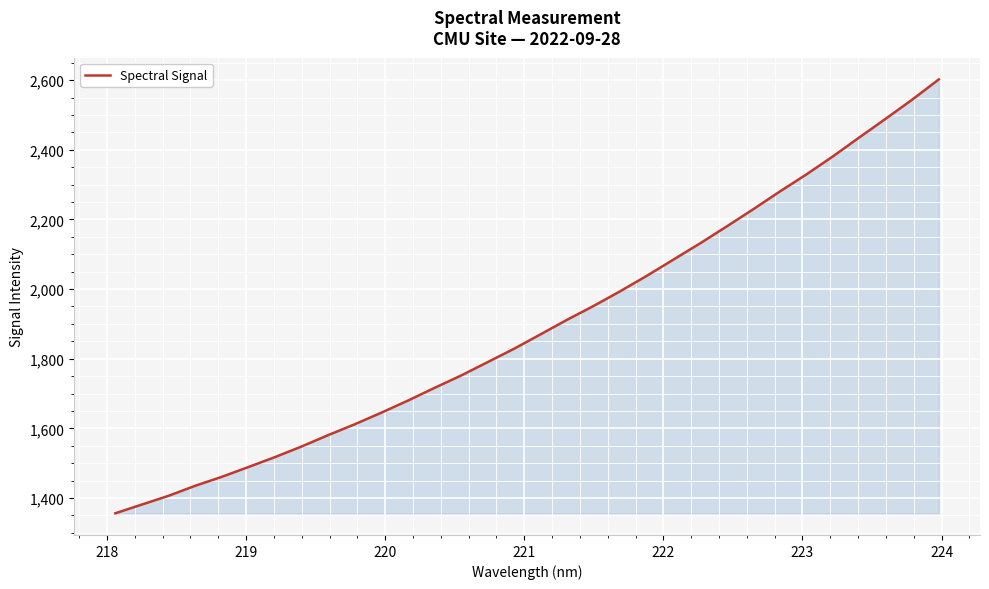

How many categories are shown in the chart?

32